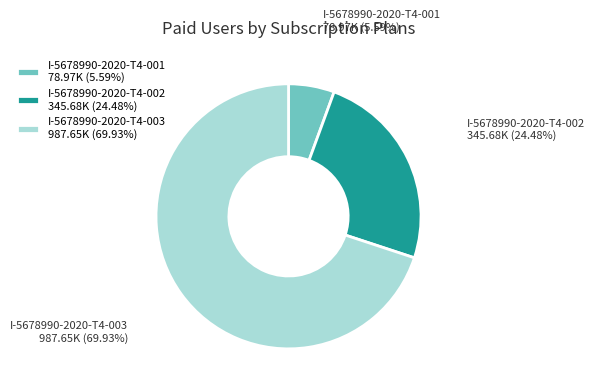

How many slices are in this pie chart?

3